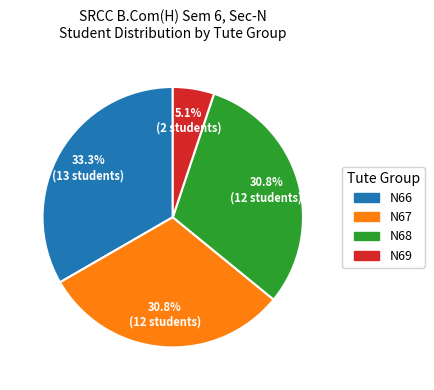

What is the ratio of the value at N68 to the value at N67?

1.0